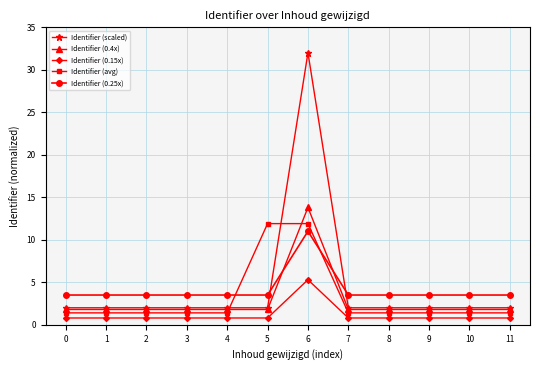

Which series has the widest spread of values?

Identifier (scaled)